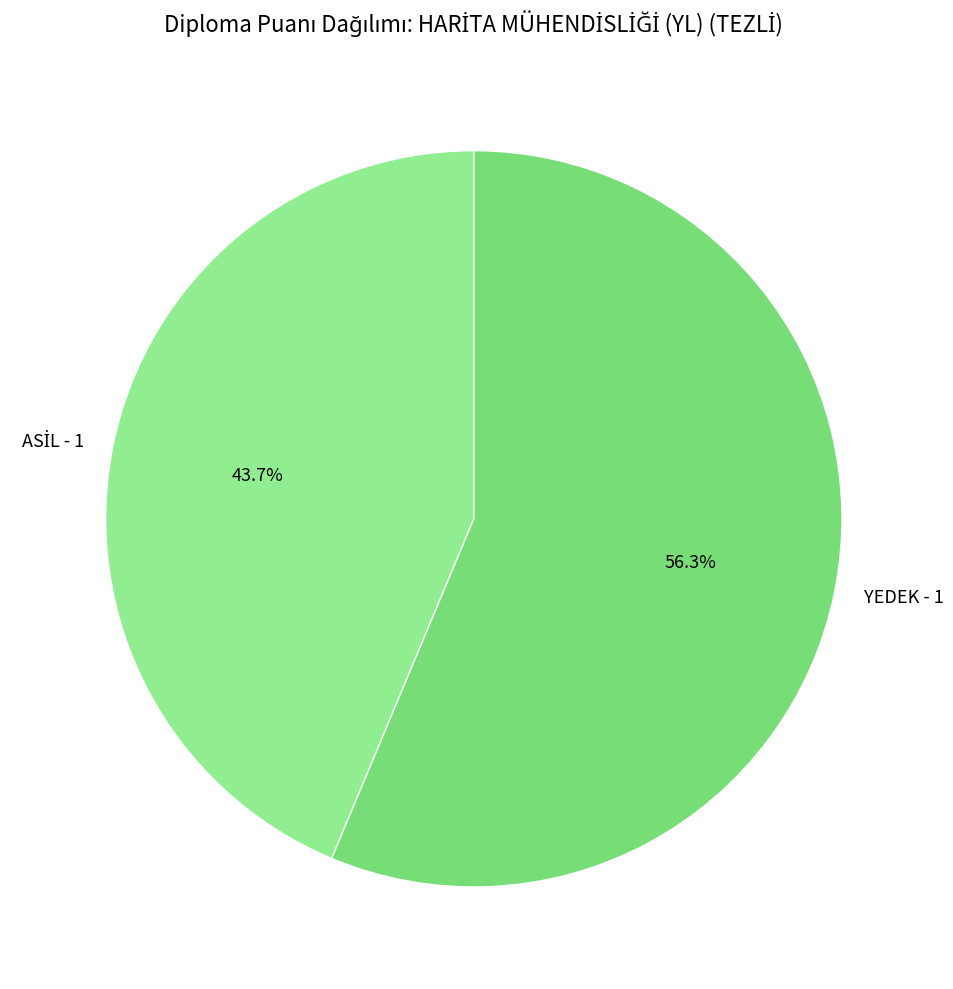

What is the largest slice in the pie chart?

YEDEK - 1